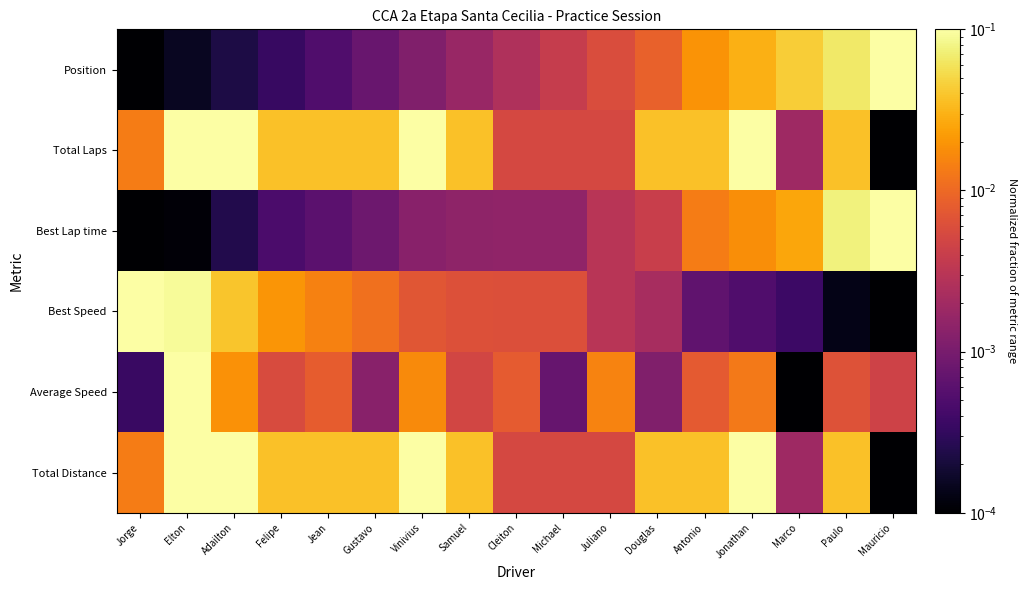

Reading left to right, what are all the values shown in this chart?

Position: Jorge=0.0	Elton=0.0	Adailton=0.0	Felipe=0.0	Jean=0.0	Gustavo=0.0	Vinivius=0.0	Samuel=0.0	Cleiton=0.0	Michael=0.0	Juliano=0.0	Douglas=0.0	Antonio=0.0	Jonathan=0.0	Marco=0.0	Paulo=0.1	Mauricio=0.1
Total Laps: Jorge=0.0	Elton=0.1	Adailton=0.1	Felipe=0.0	Jean=0.0	Gustavo=0.0	Vinivius=0.1	Samuel=0.0	Cleiton=0.0	Michael=0.0	Juliano=0.0	Douglas=0.0	Antonio=0.0	Jonathan=0.1	Marco=0.0	Paulo=0.0	Mauricio=0.0
Best Lap time: Jorge=0.0	Elton=0.0	Adailton=0.0	Felipe=0.0	Jean=0.0	Gustavo=0.0	Vinivius=0.0	Samuel=0.0	Cleiton=0.0	Michael=0.0	Juliano=0.0	Douglas=0.0	Antonio=0.0	Jonathan=0.0	Marco=0.0	Paulo=0.1	Mauricio=0.1
Best Speed: Jorge=0.1	Elton=0.1	Adailton=0.0	Felipe=0.0	Jean=0.0	Gustavo=0.0	Vinivius=0.0	Samuel=0.0	Cleiton=0.0	Michael=0.0	Juliano=0.0	Douglas=0.0	Antonio=0.0	Jonathan=0.0	Marco=0.0	Paulo=0.0	Mauricio=0.0
Average Speed: Jorge=0.0	Elton=0.1	Adailton=0.0	Felipe=0.0	Jean=0.0	Gustavo=0.0	Vinivius=0.0	Samuel=0.0	Cleiton=0.0	Michael=0.0	Juliano=0.0	Douglas=0.0	Antonio=0.0	Jonathan=0.0	Marco=0.0	Paulo=0.0	Mauricio=0.0
Total Distance: Jorge=0.0	Elton=0.1	Adailton=0.1	Felipe=0.0	Jean=0.0	Gustavo=0.0	Vinivius=0.1	Samuel=0.0	Cleiton=0.0	Michael=0.0	Juliano=0.0	Douglas=0.0	Antonio=0.0	Jonathan=0.1	Marco=0.0	Paulo=0.0	Mauricio=0.0